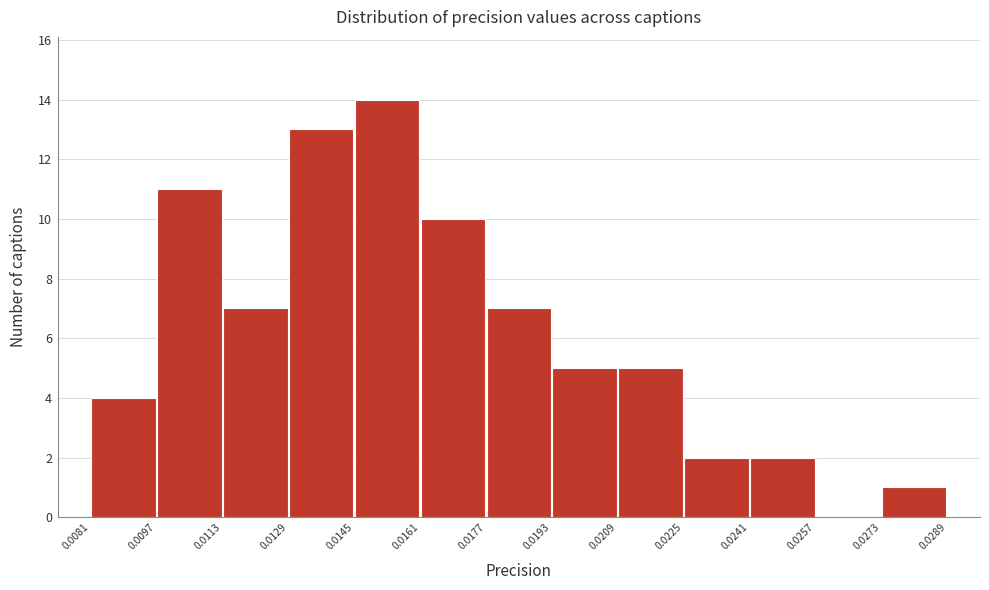

Over which range of the x-axis is the bar tallest?

0.0145 to 0.0161